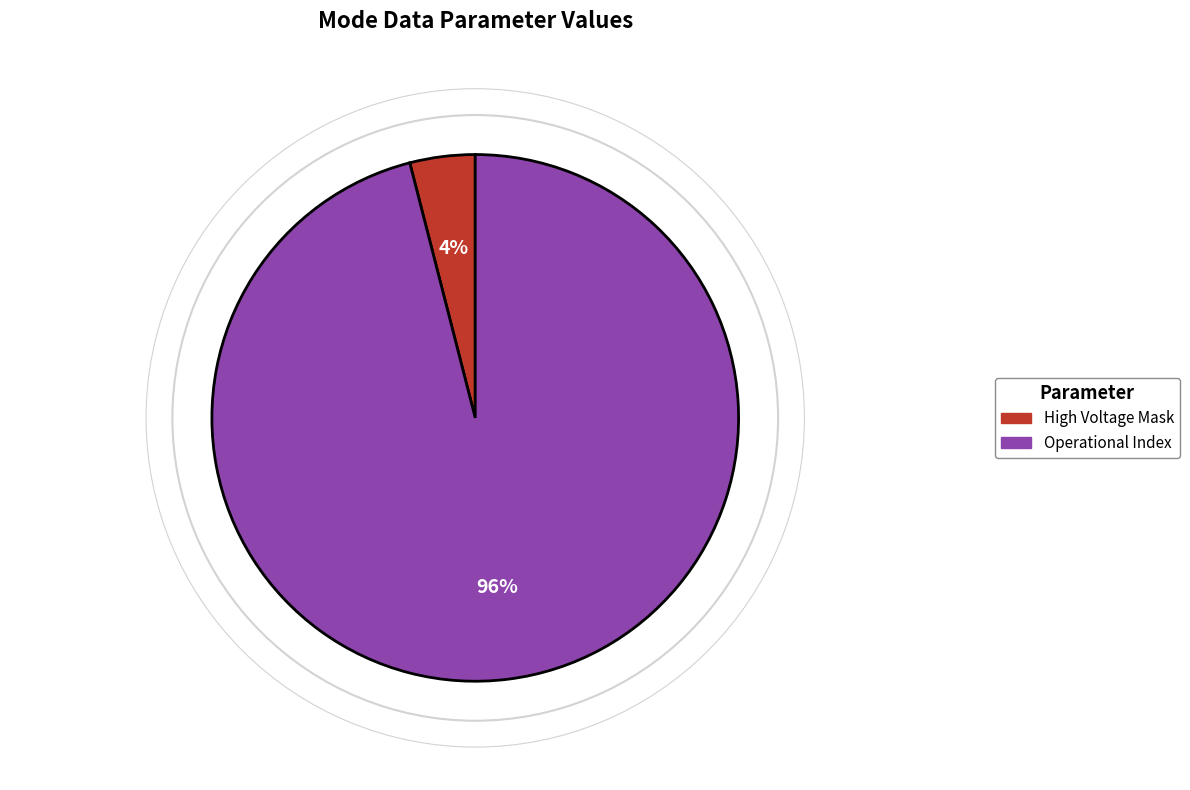

Which slice is the smallest?

High Voltage Mask